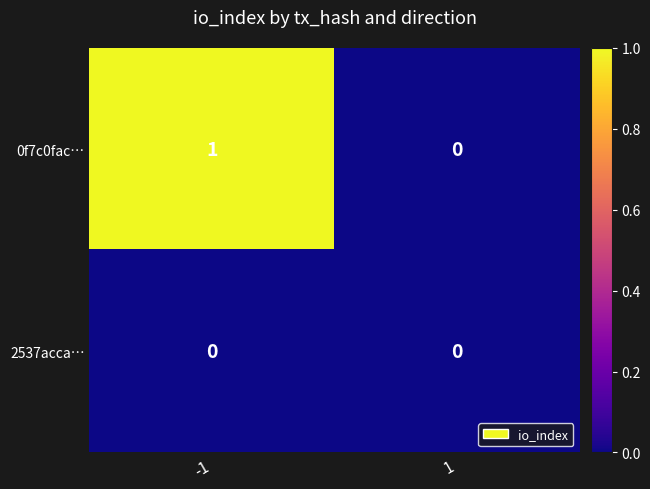

Which series has the widest spread of values?

0f7c0fac…